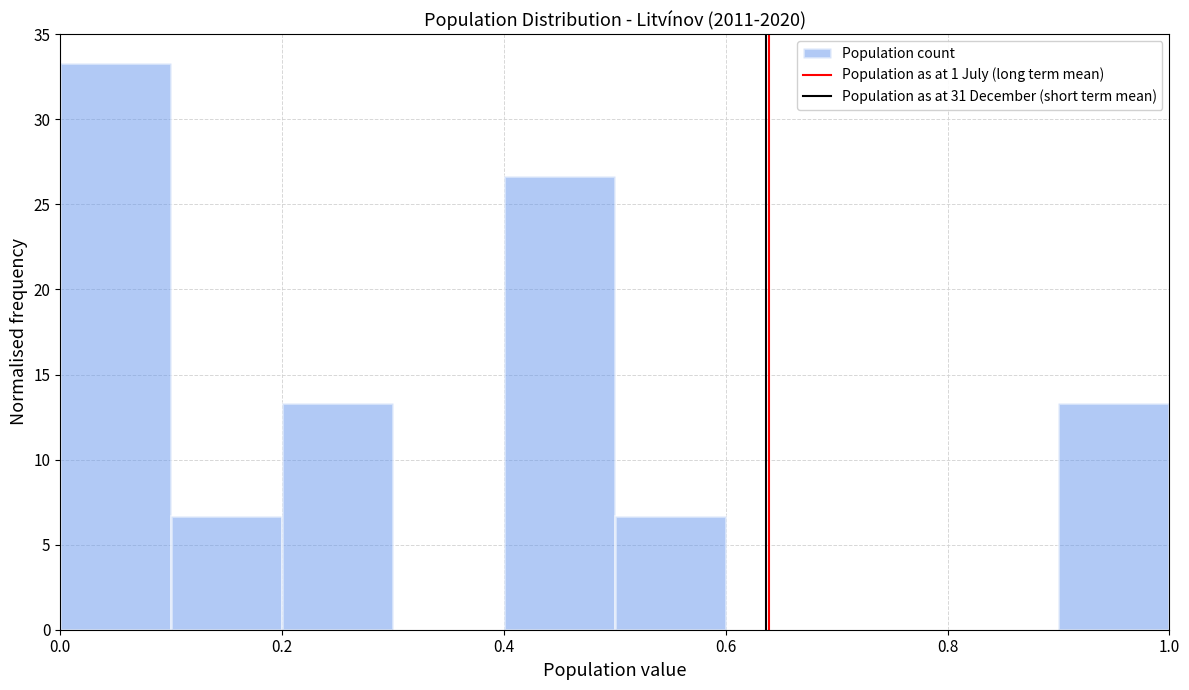

How tall is the bar that spans 0.1 to 0.2 on the x-axis? The values are not printed on the chart, so give them approximately, as read against the axis.

6.5